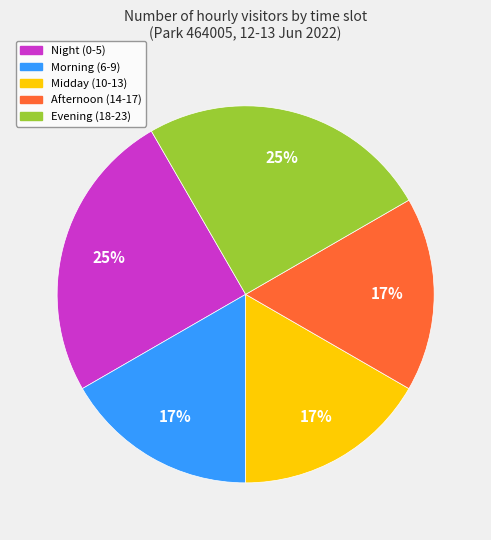

How many slices are in this pie chart?

5